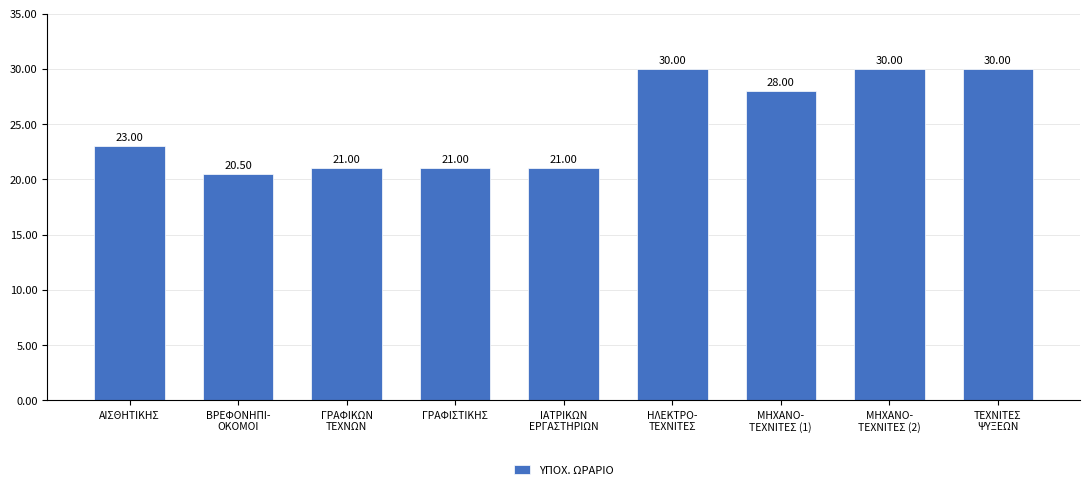

What is the value of the 5th bar from the left?

21.0